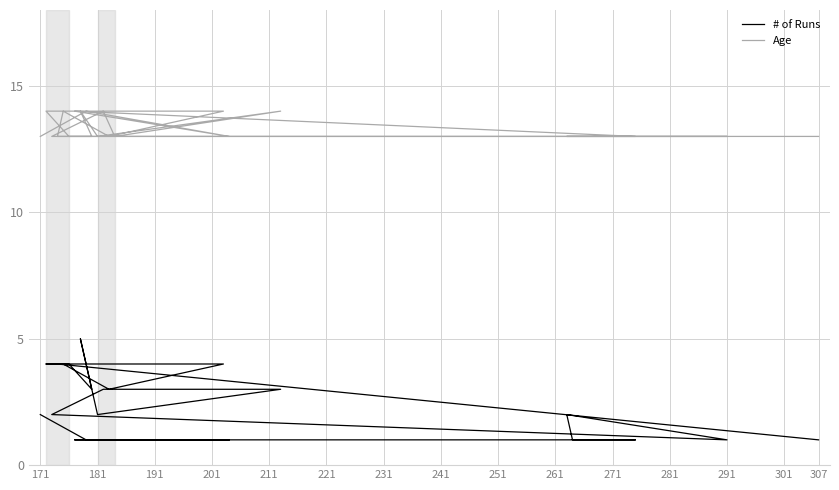

How many Age values are between 13 and 14?

22